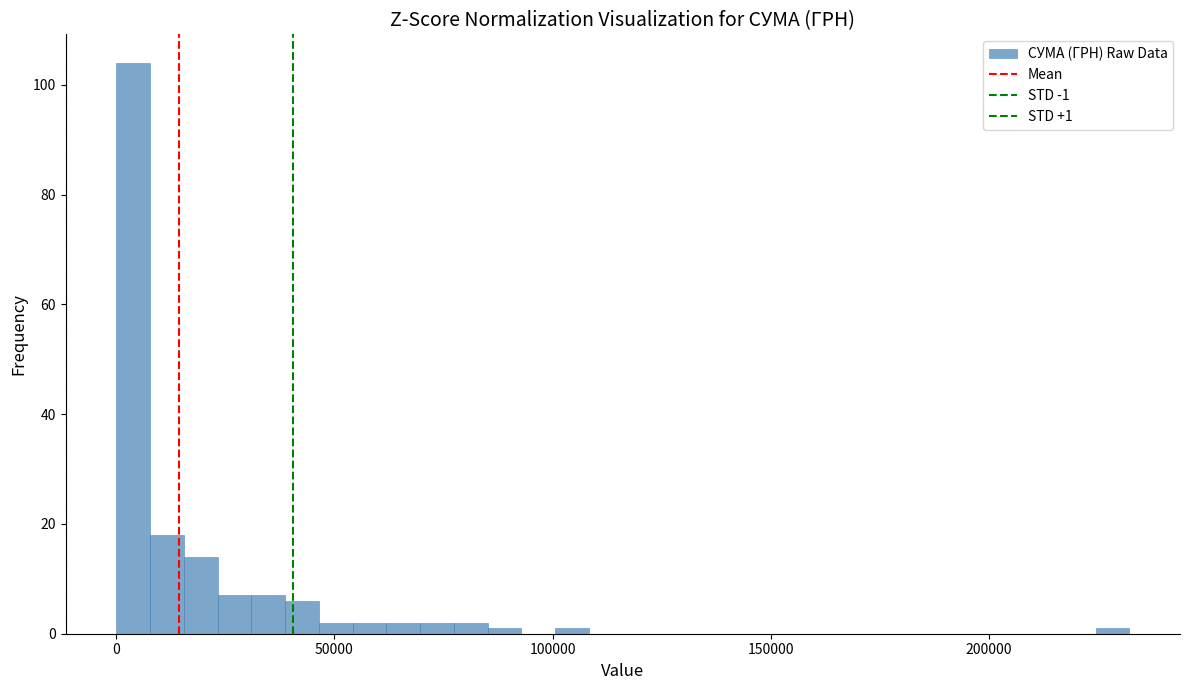

Read against the x-axis, roughly where is the centre of the tallest bar?

5000